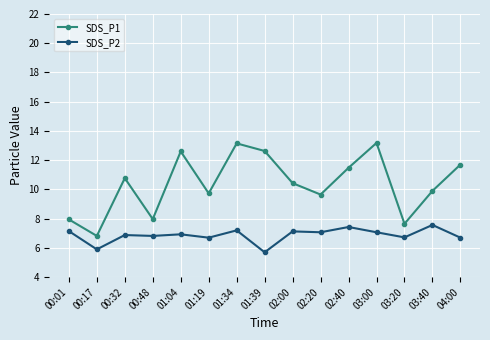

Which series has the largest total across all categories?

SDS_P1